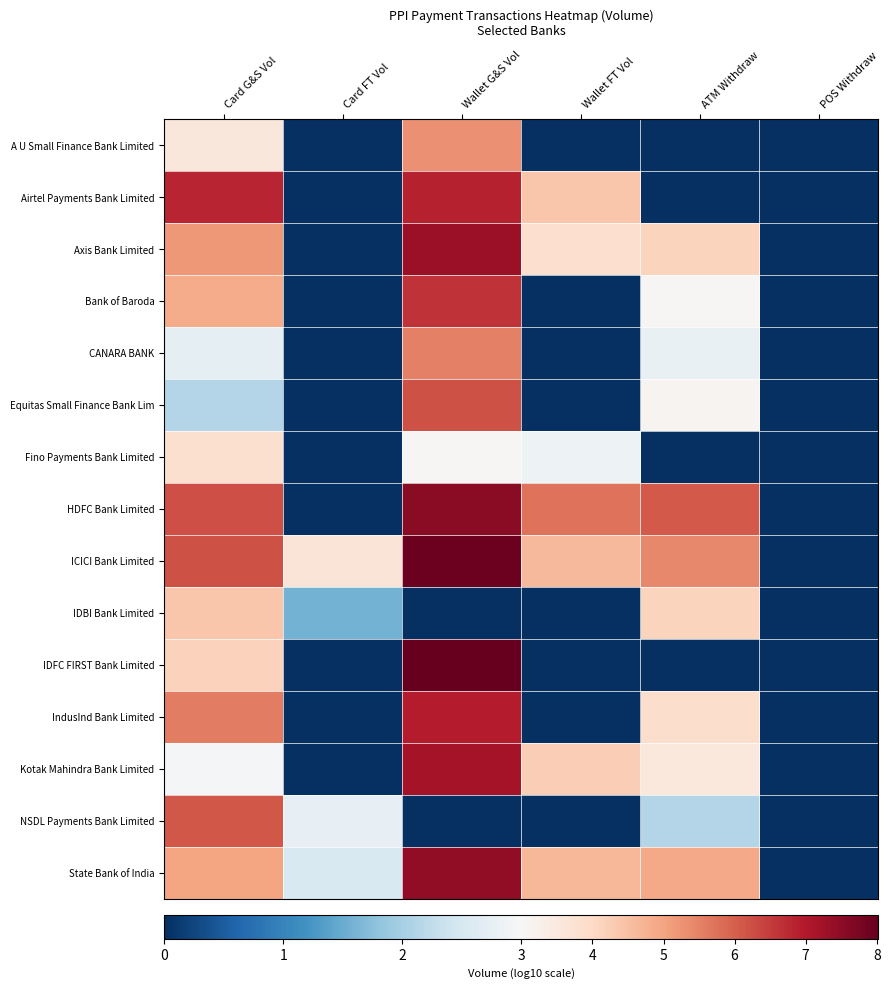

Count the number of data series in this chart.

15